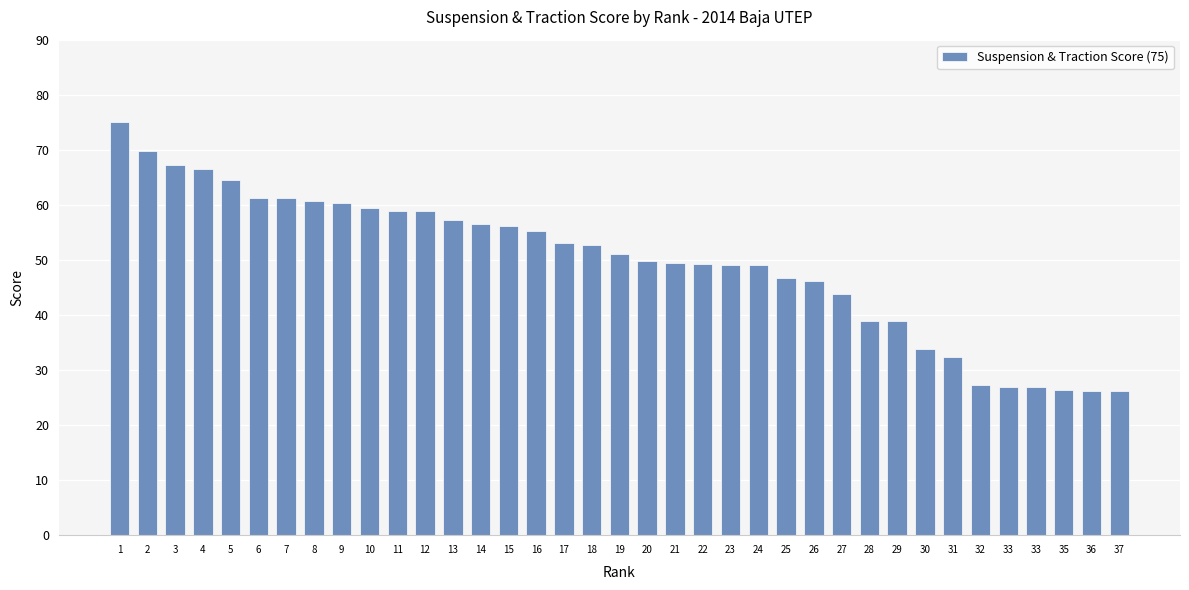

What is the minimum value shown in the chart?

26.2